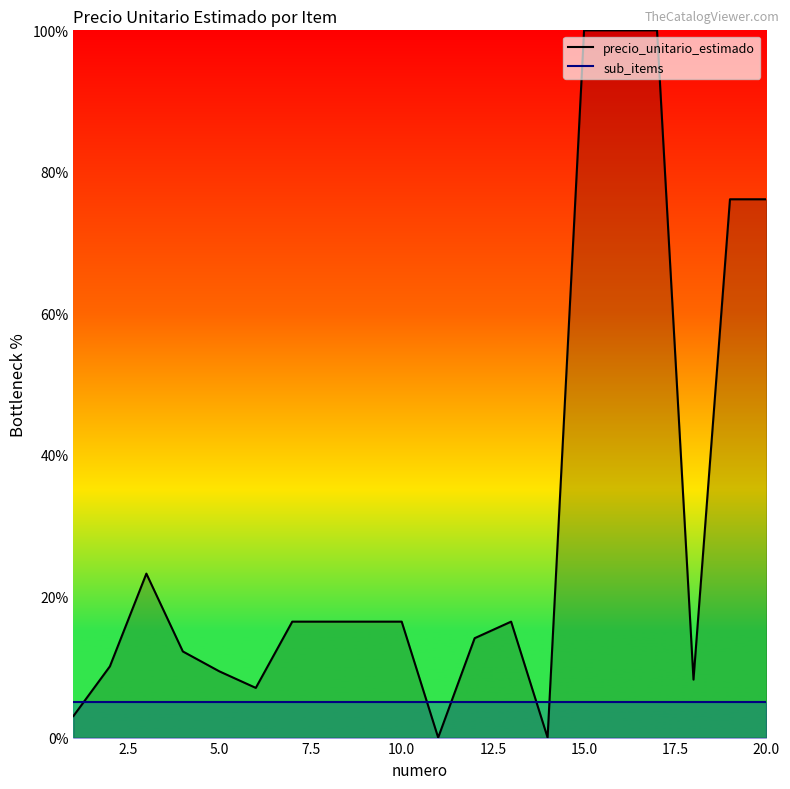

The value of precio_unitario_estimado at 10.0 is 16.4. True or false?

True